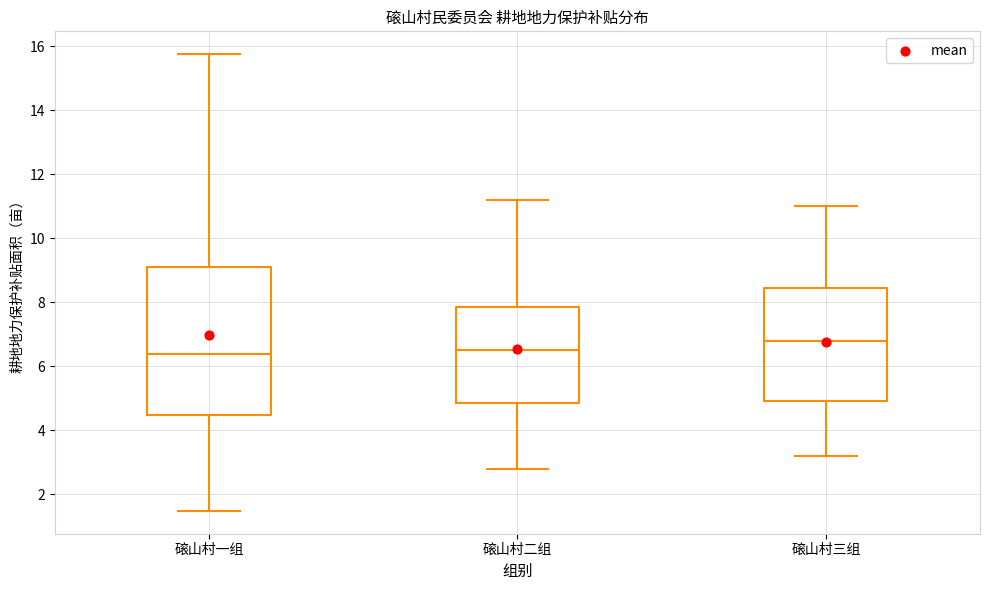

Where does the upper whisker of the box for 磙山村一组 end on the y-axis? The values are not printed on the chart, so give them approximately, as read against the axis.

15.8